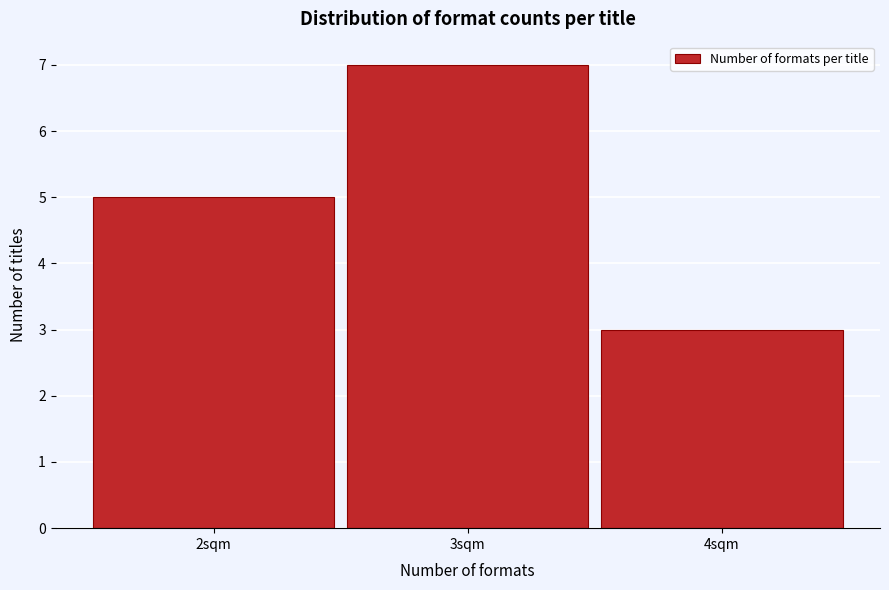

Reading left to right, transcribe this chart: for each bar, give the range it covers on the x-axis and its height. The values are not printed on the chart, so give them approximately, as read against the axis.

1.5 to 2.5: 5
2.5 to 3.5: 7
3.5 to 4.5: 3